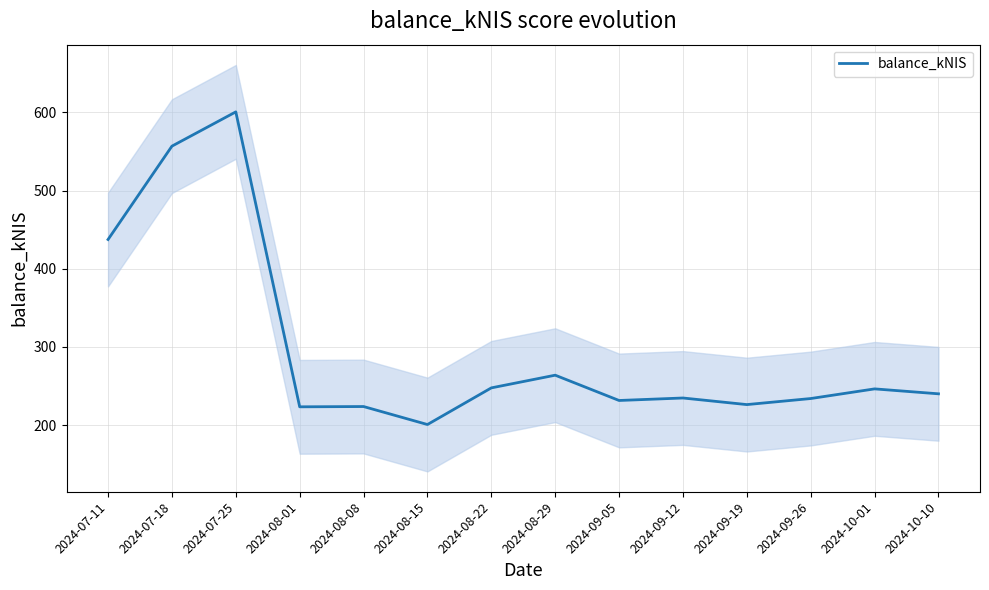

At which category does the chart reach its minimum across all series?

2024-08-15